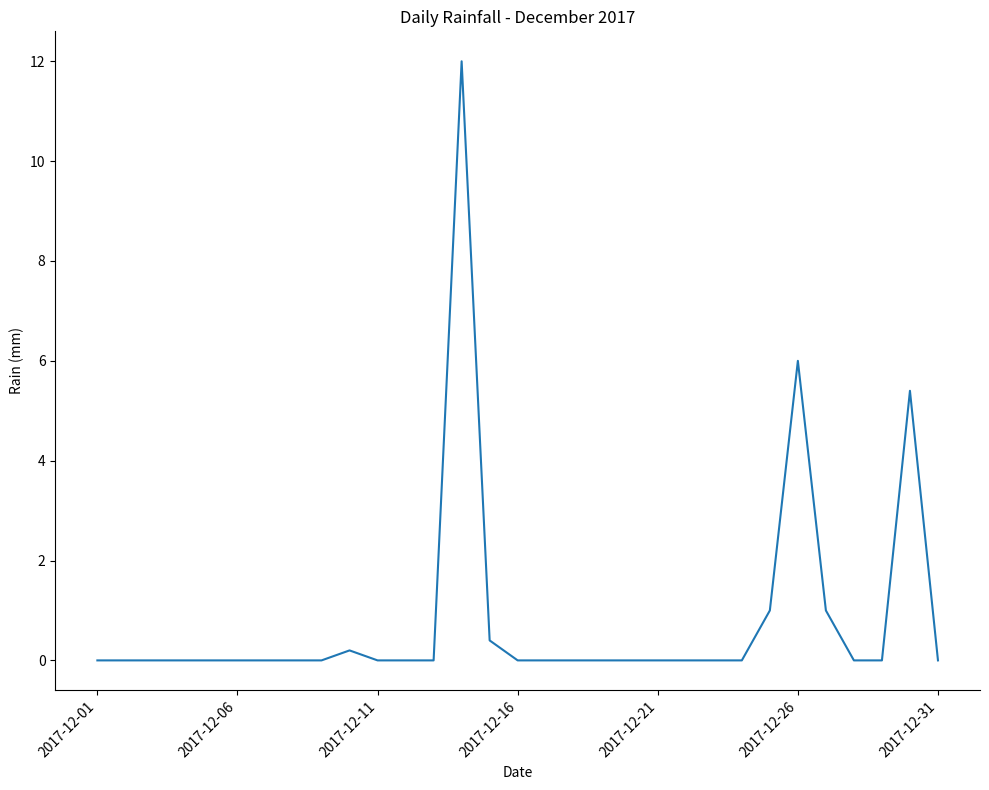

What is the difference between the maximum and minimum values?

12.0